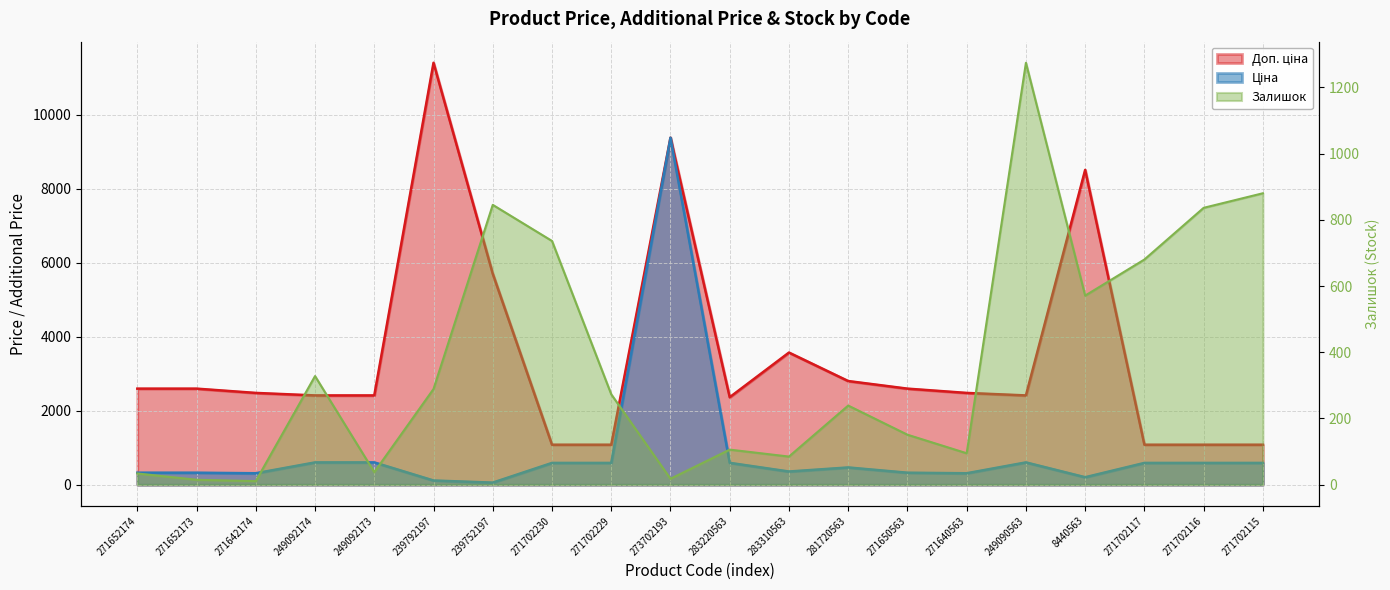

What is the label of the 3rd point from the right?

271702117